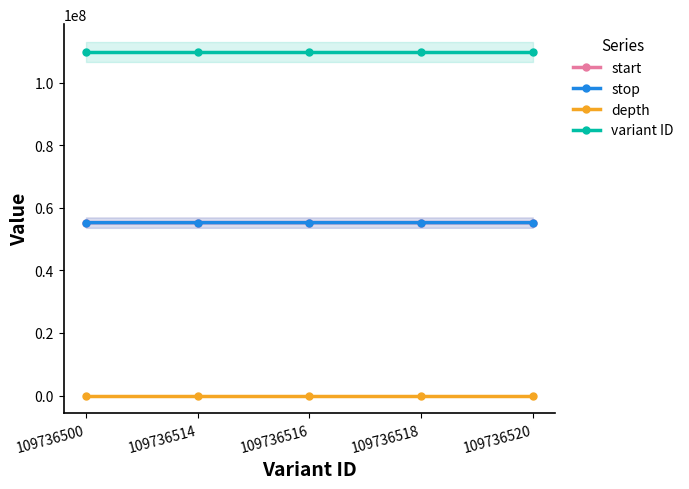

Is this an area chart (filled region under the line)?

No